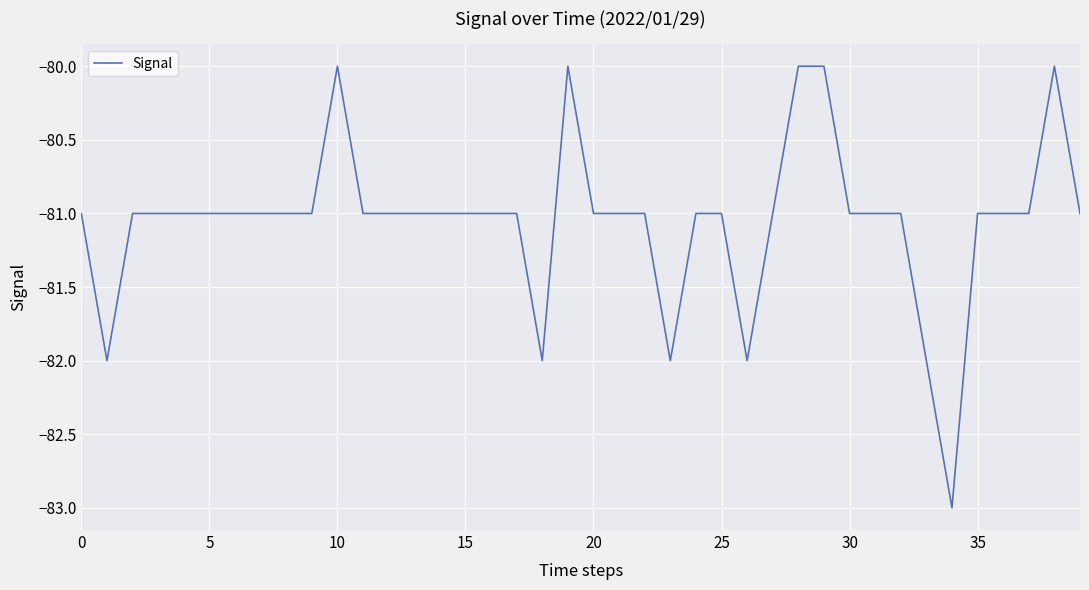

What is the smallest value displayed?

-83